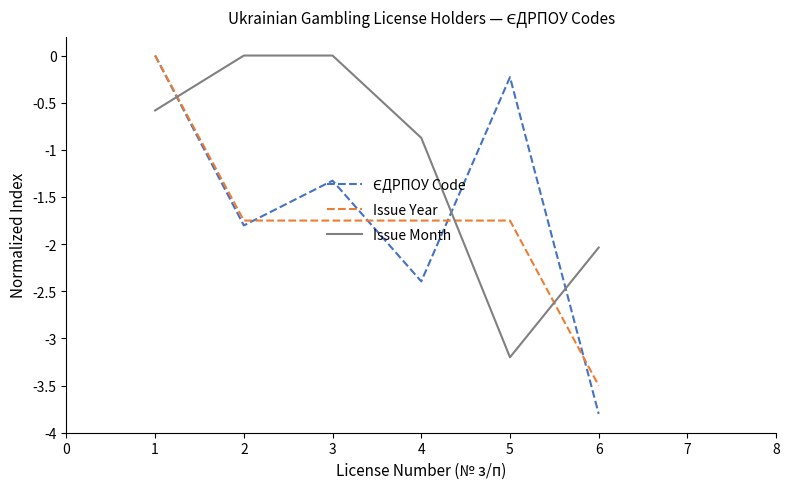

The value of Issue Month at 3 is 0.0. True or false?

True